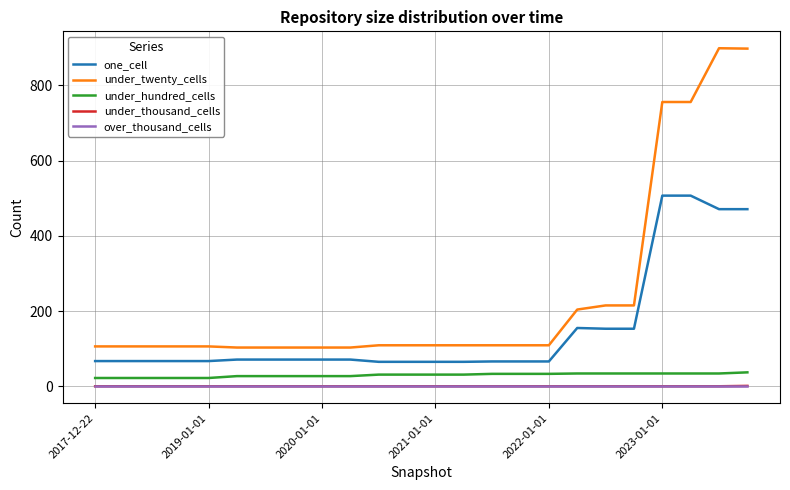

What is the sum of all under_thousand_cells values?

1